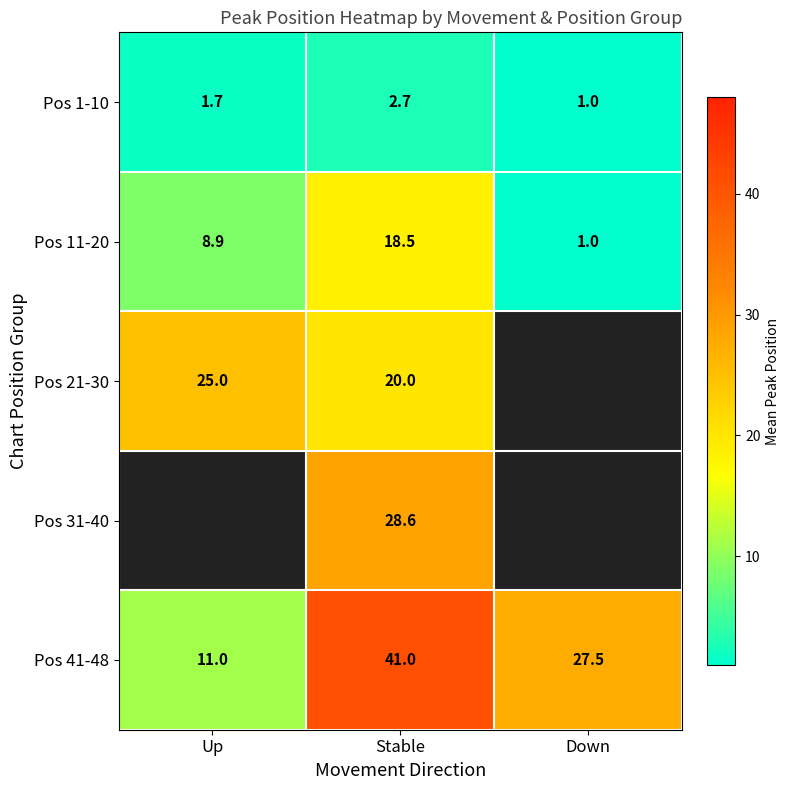

Is the value of Pos 11-20 at Down greater than the value of Pos 1-10 at Stable?

No